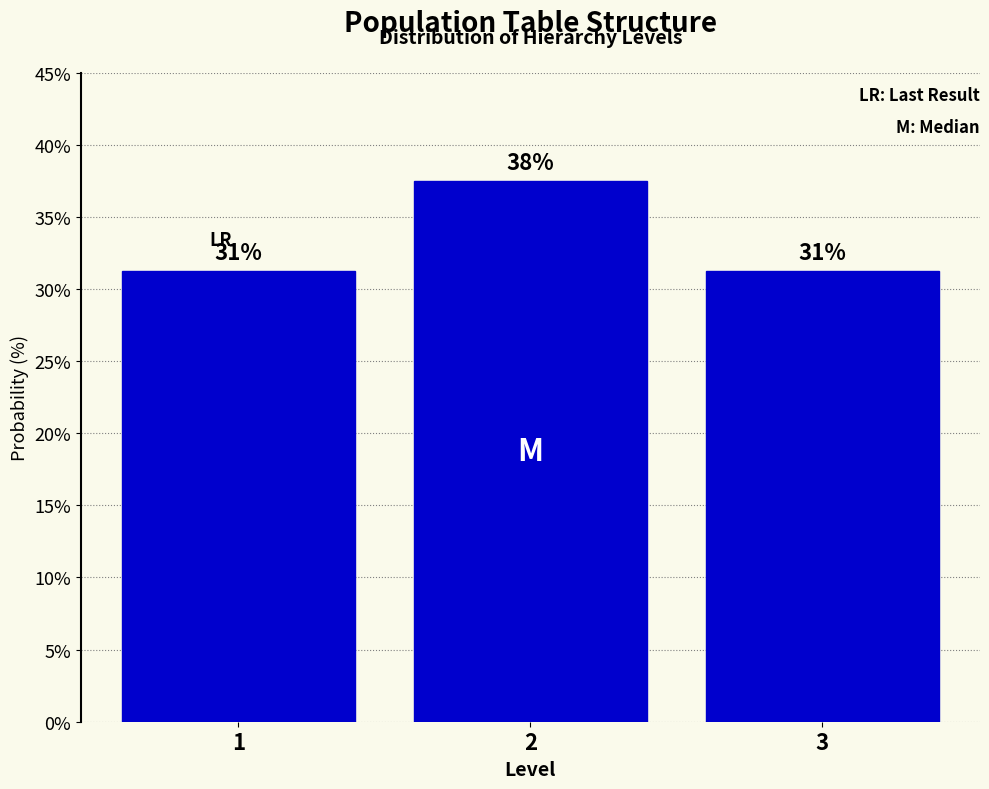

Does the chart contain any negative values?

No